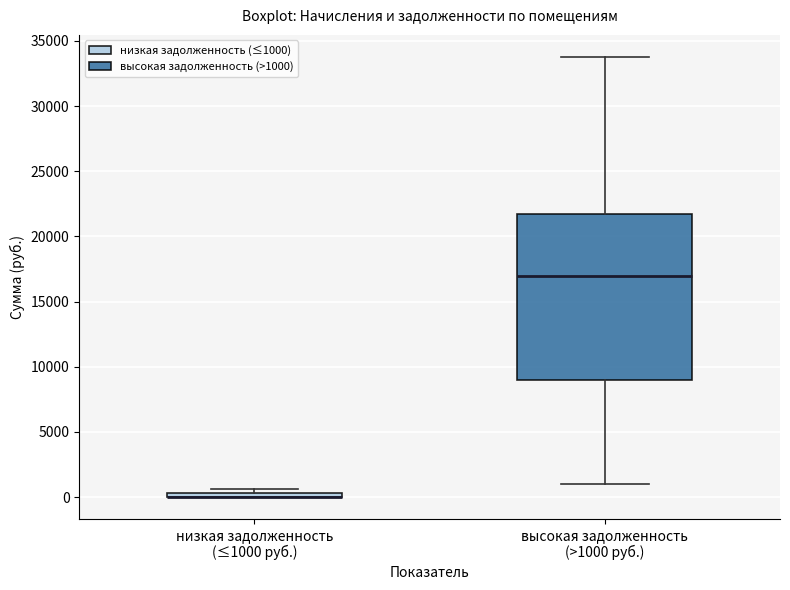

Which box is the tallest, from its lower edge to its upper edge?

высокая задолженность (>1000 руб.)